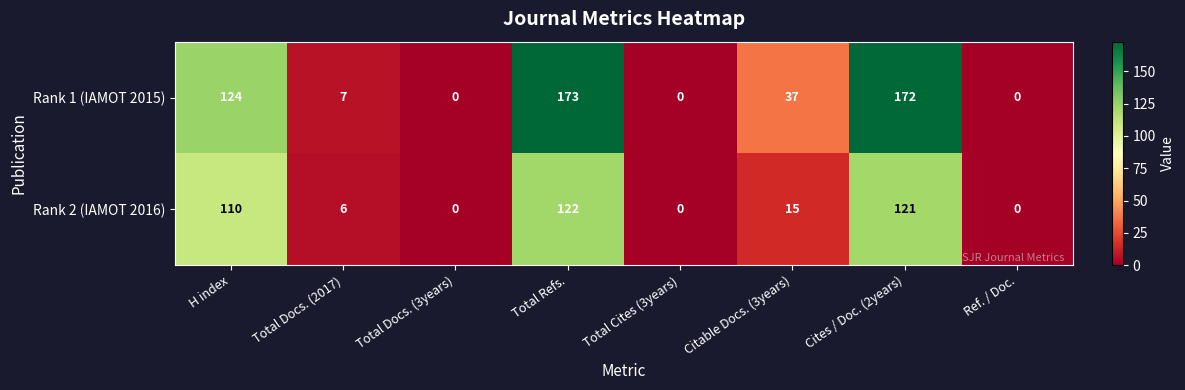

True or false: Rank 2 (IAMOT 2016) has a value of 58 at Cites / Doc. (2years).

False